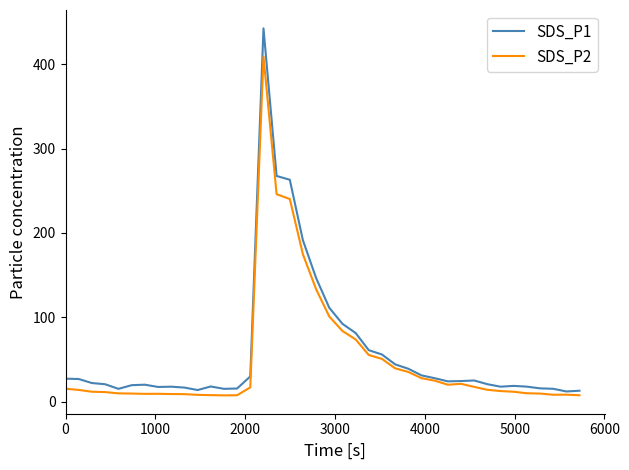

List the series in order of their peak value, highest first.

SDS_P1, SDS_P2